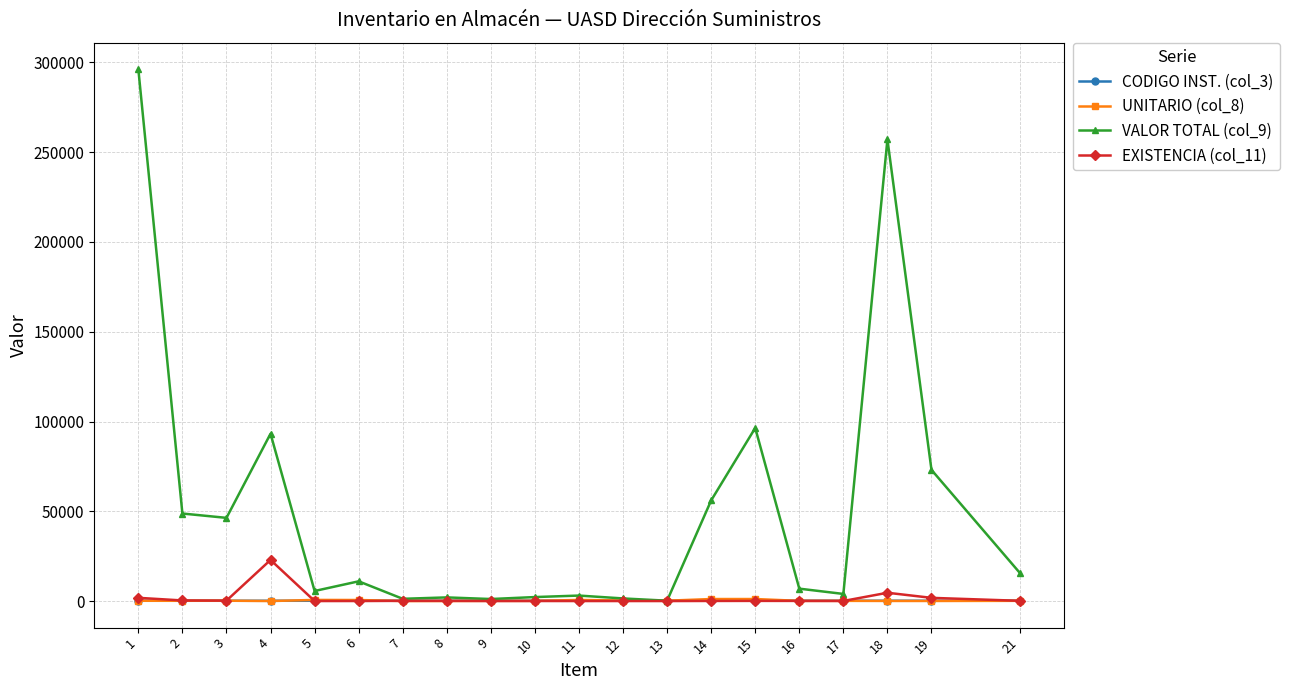

What is the spread (max minus min) of values at 2?

48600.0